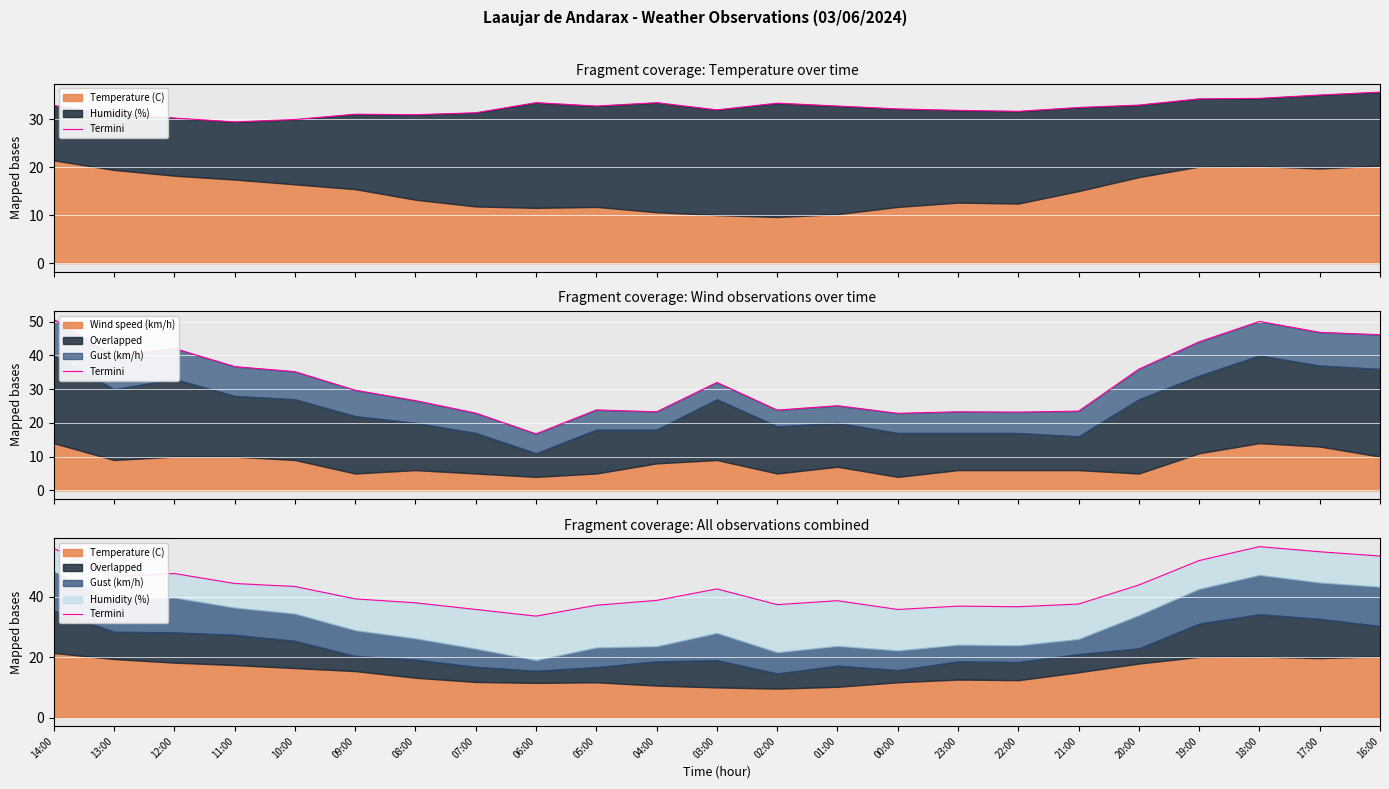

What is the change in value from 13:00 to 16:00?

+6.8